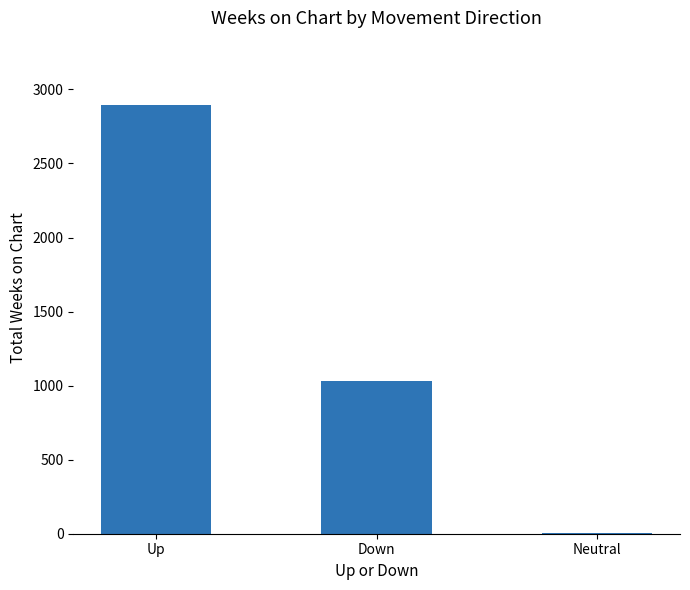

How many values are between 5 and 2895?

3